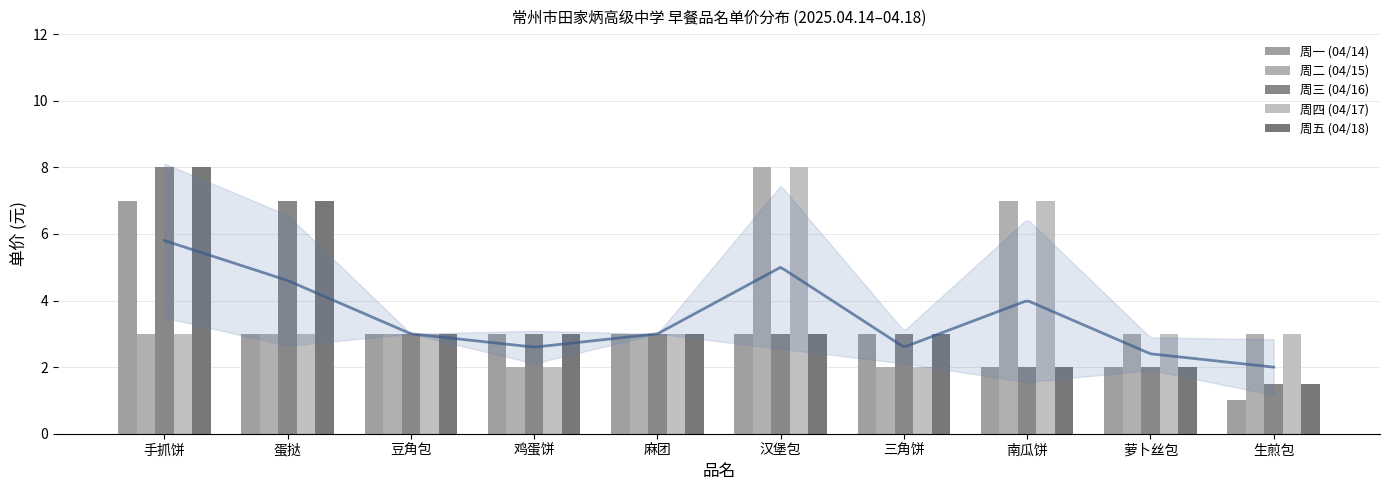

What is the value of the 周二 (04/15) bar at the 5th from the left?

3.0